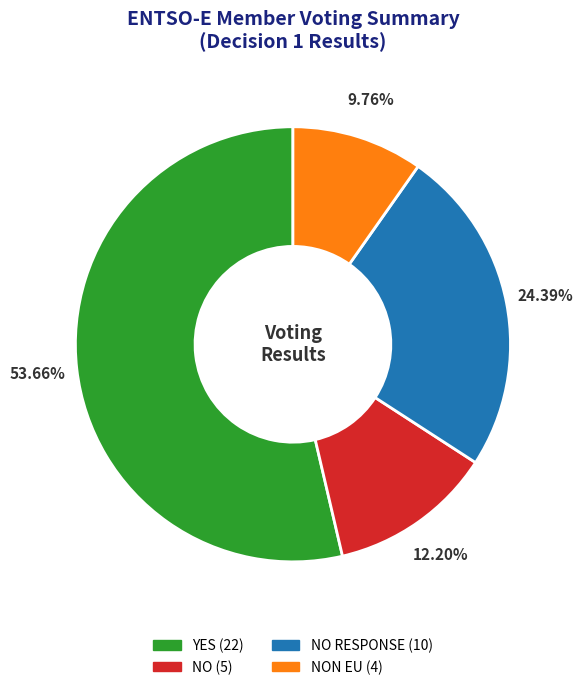

Does any single category account for the majority?

Yes